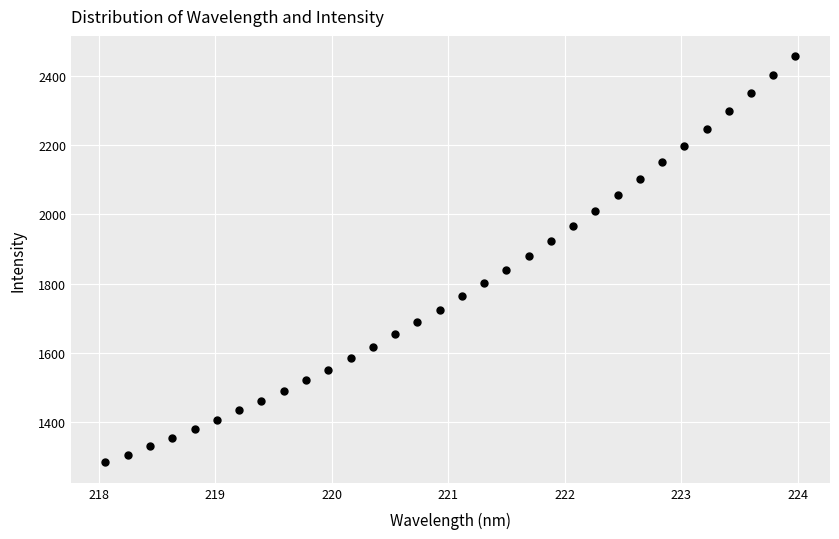

What is the range of X values (max minus min)?

5.9